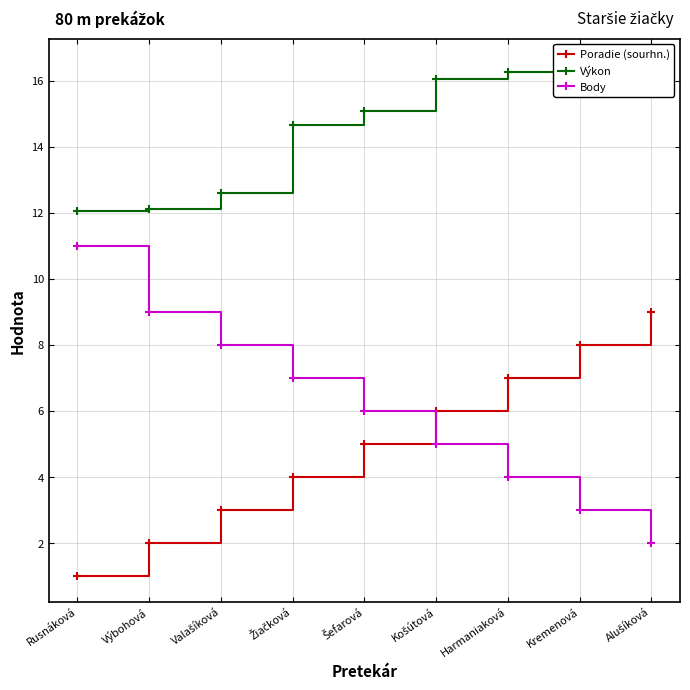

True or false: Body and Poradie (sourhn.) cross at least once.

True